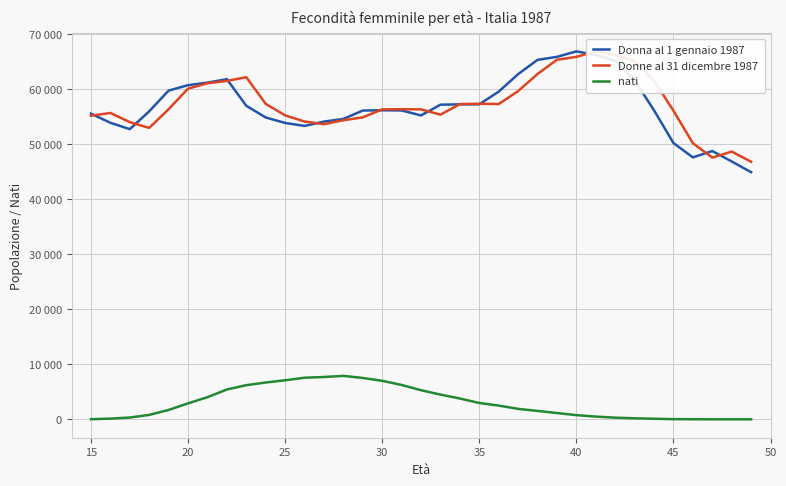

What is the difference between the maximum and minimum values in the Donne al 31 dicembre 1987 series?

20069